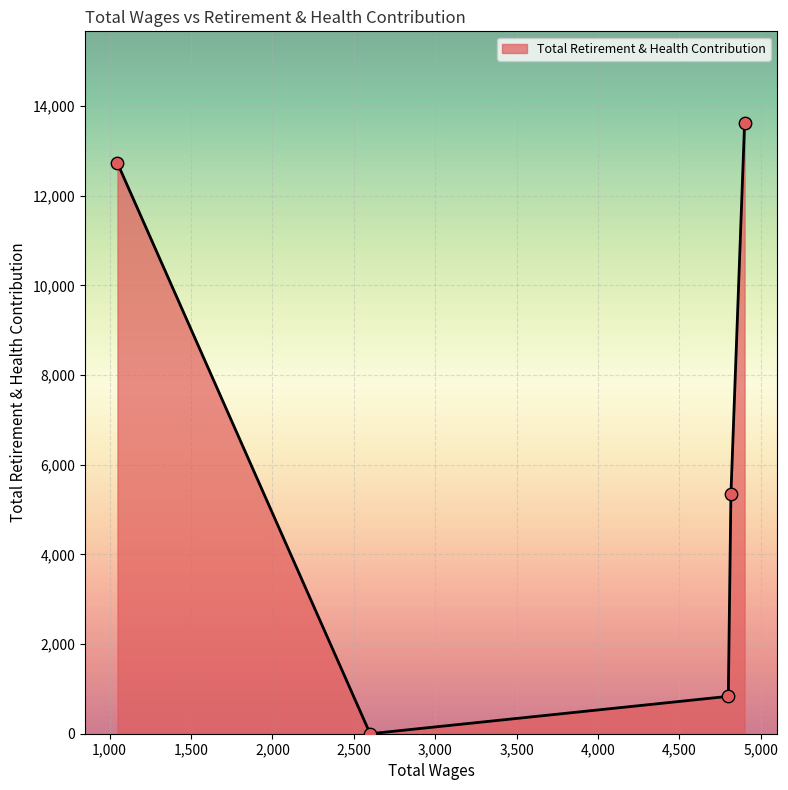

What is the sum of all values?

32525